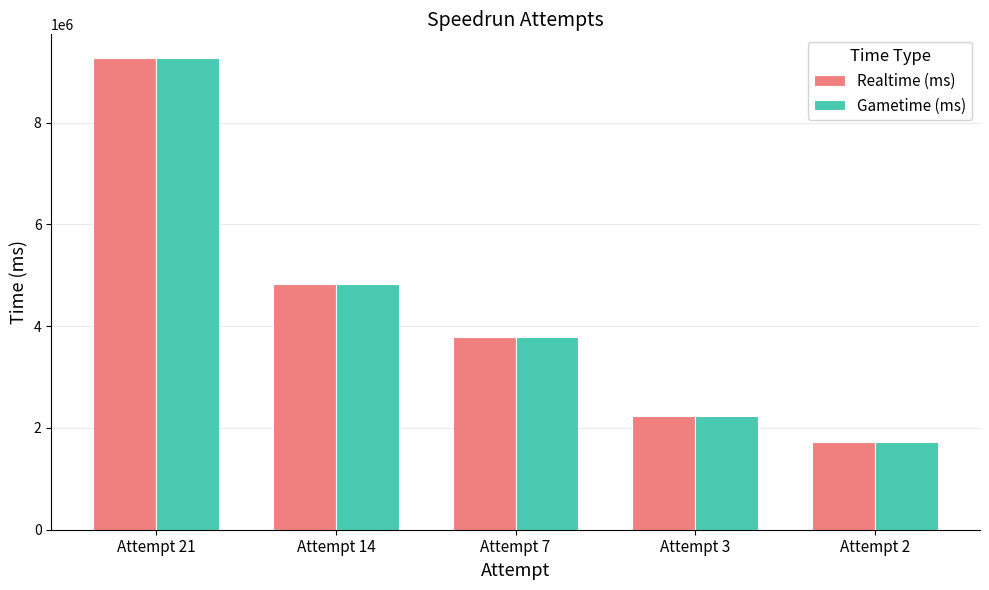

What is the minimum value shown in the chart?

1731330